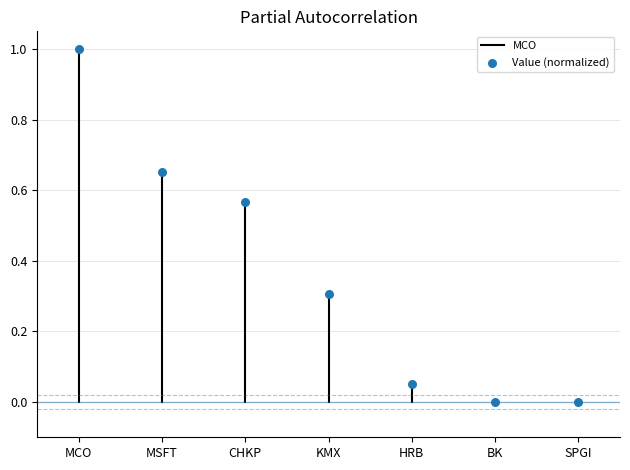

What is the average Y value?

0.4